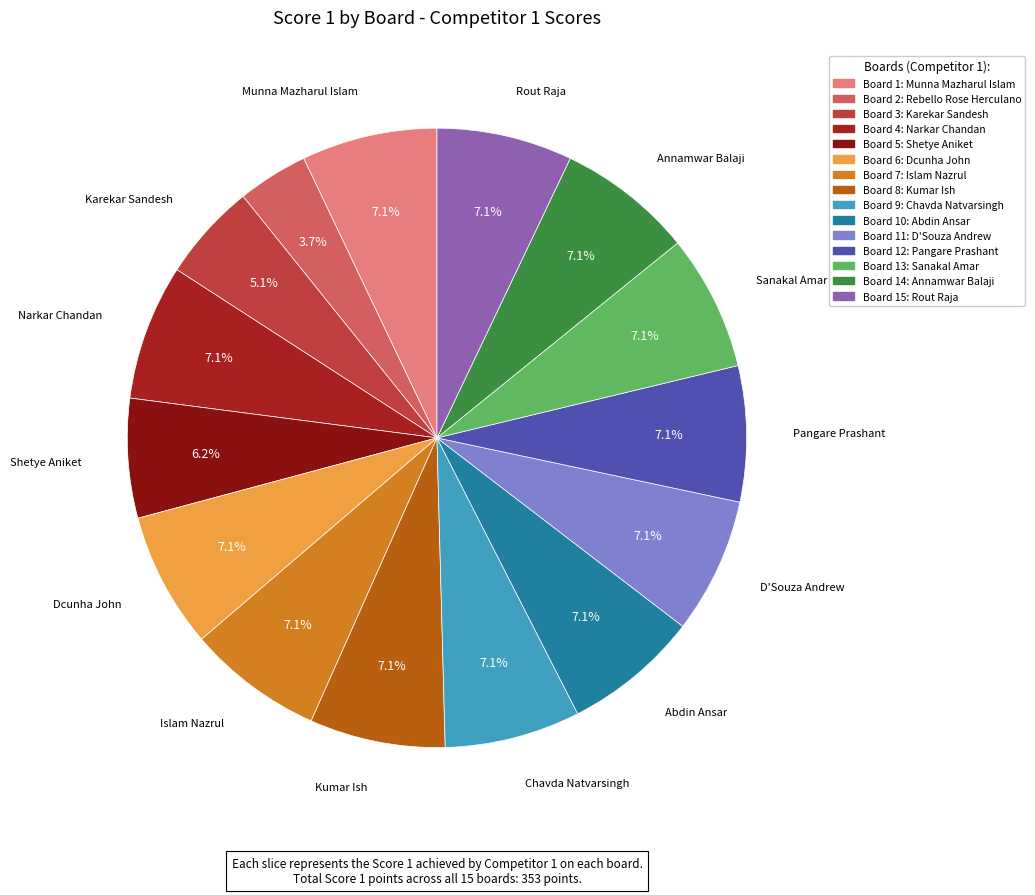

How many segments does this pie chart have?

15